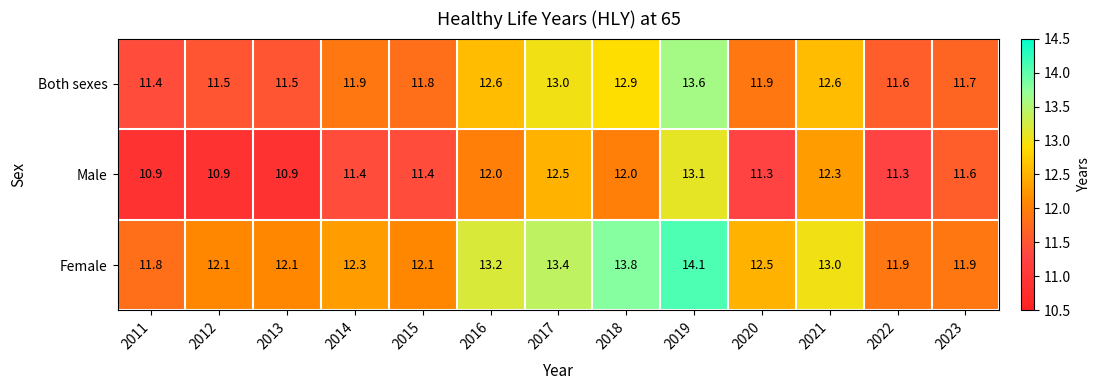

The value of Male at 2012 is 5.8. True or false?

False